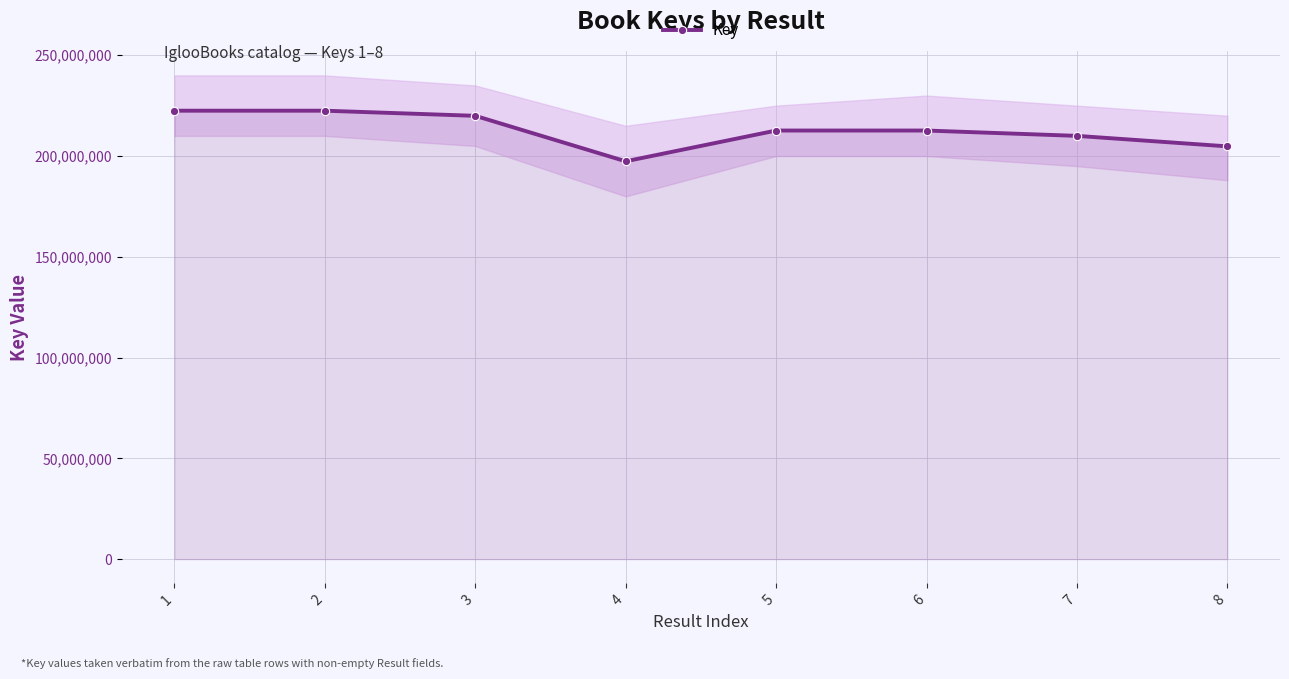

Reading left to right, what are all the values shown in this chart?

222492474	222492869	219949984	197387175	212650981	212651029	210004459	204798596